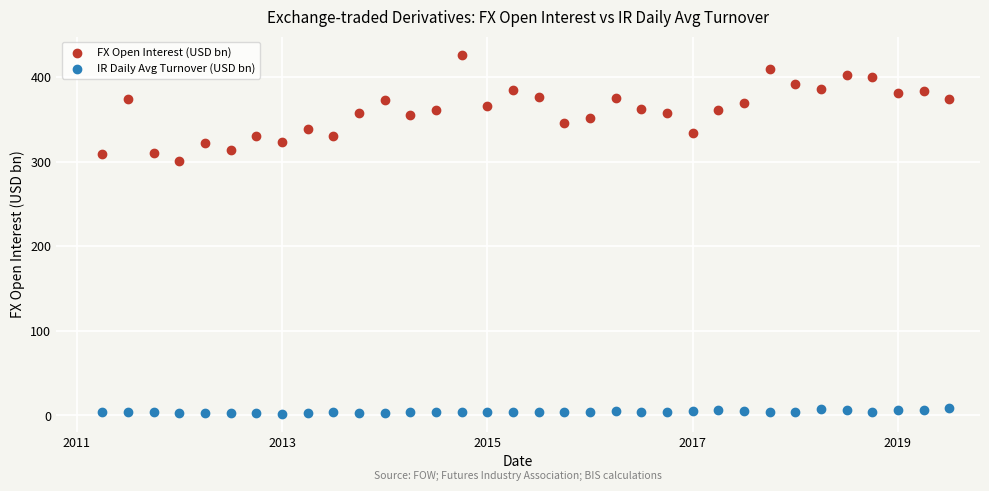

Which series reaches the minimum Y coordinate?

IR Daily Avg Turnover (USD bn)